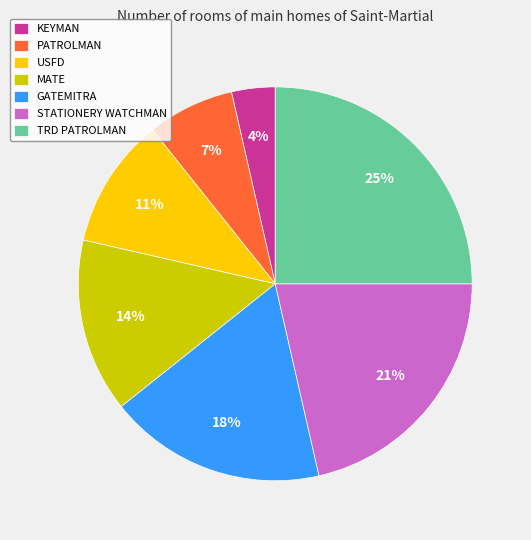

Which slice is the largest?

TRD PATROLMAN